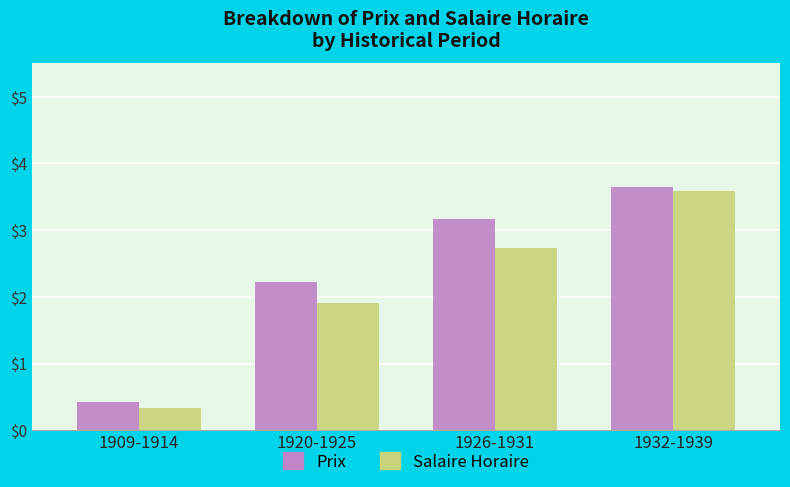

True or false: Prix has a value of 0.4 at 1909-1914.

True